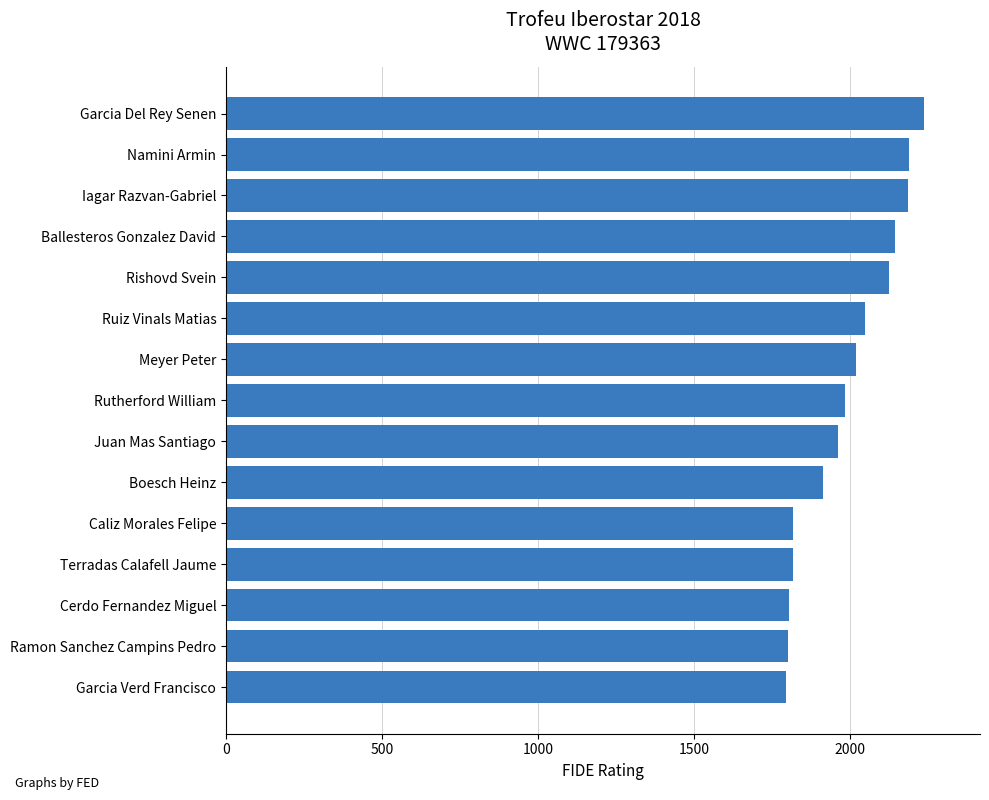

Read the value at Iagar Razvan-Gabriel.

2185